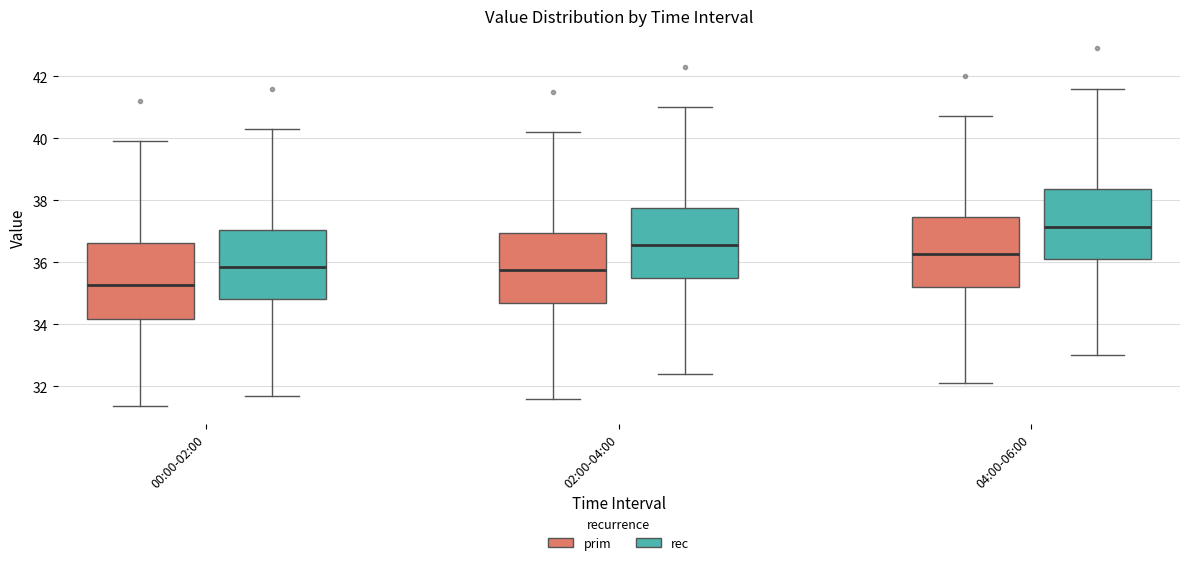

Which box has the highest median line?

04:00-06:00 (rec)